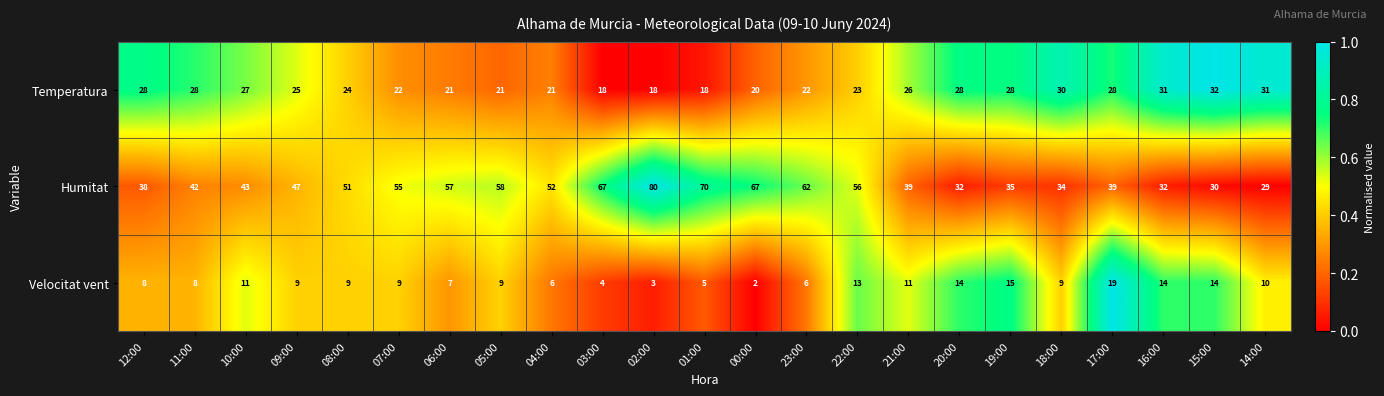

At which label is Humitat closest to 54?

07:00